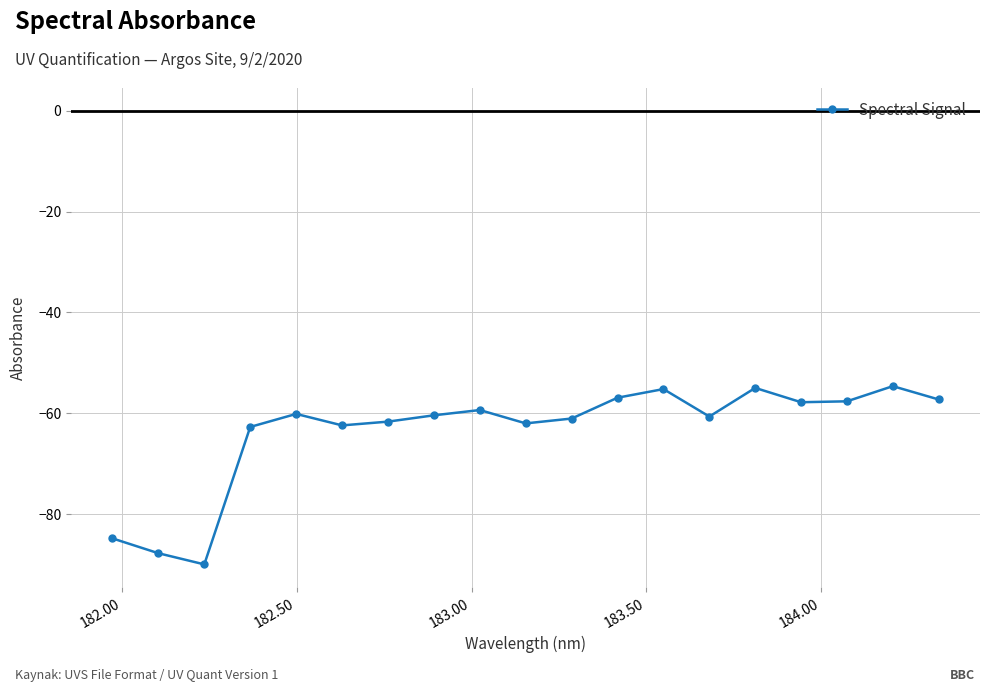

What is the value of the 12th point from the left?

-56.9